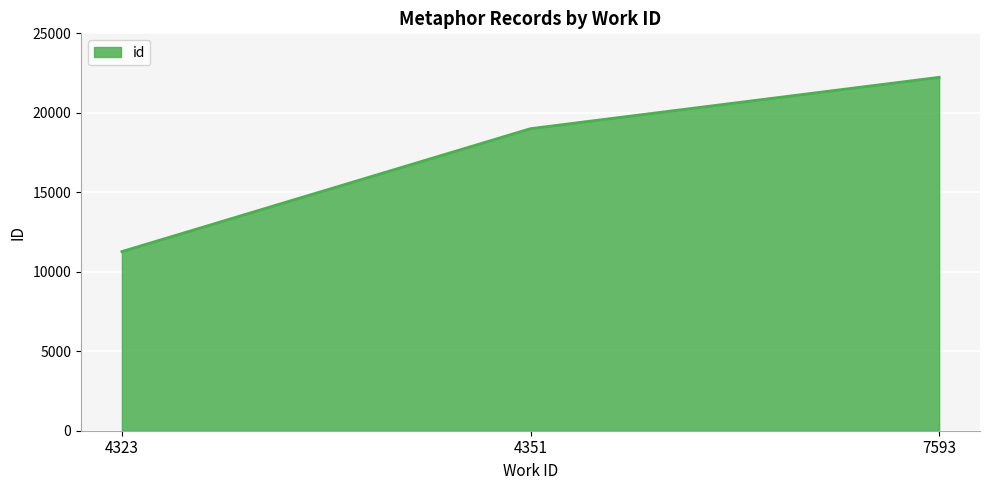

List the labels in order of value, smallest first.

4323, 4351, 7593